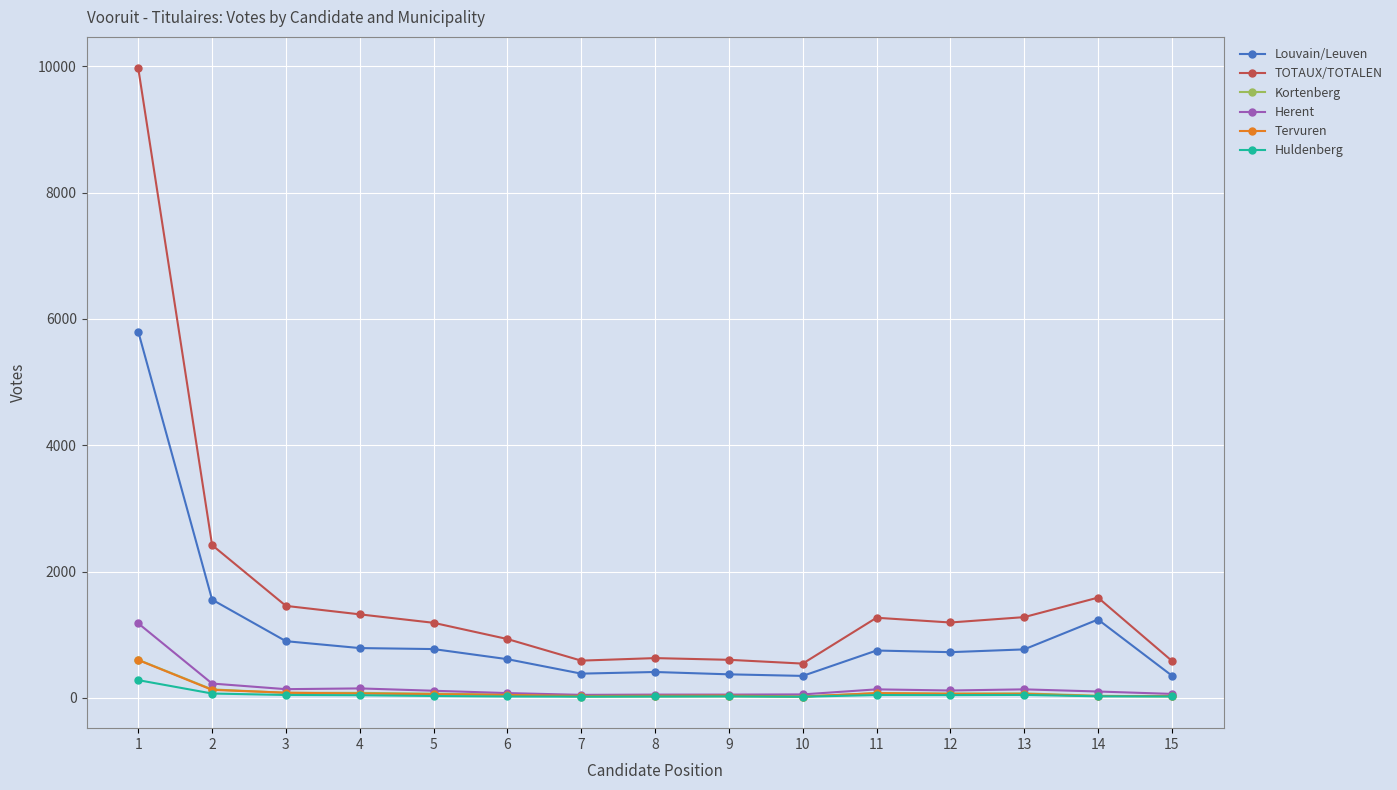

True or false: Louvain/Leuven has more than 1 points higher than both neighbors.

True